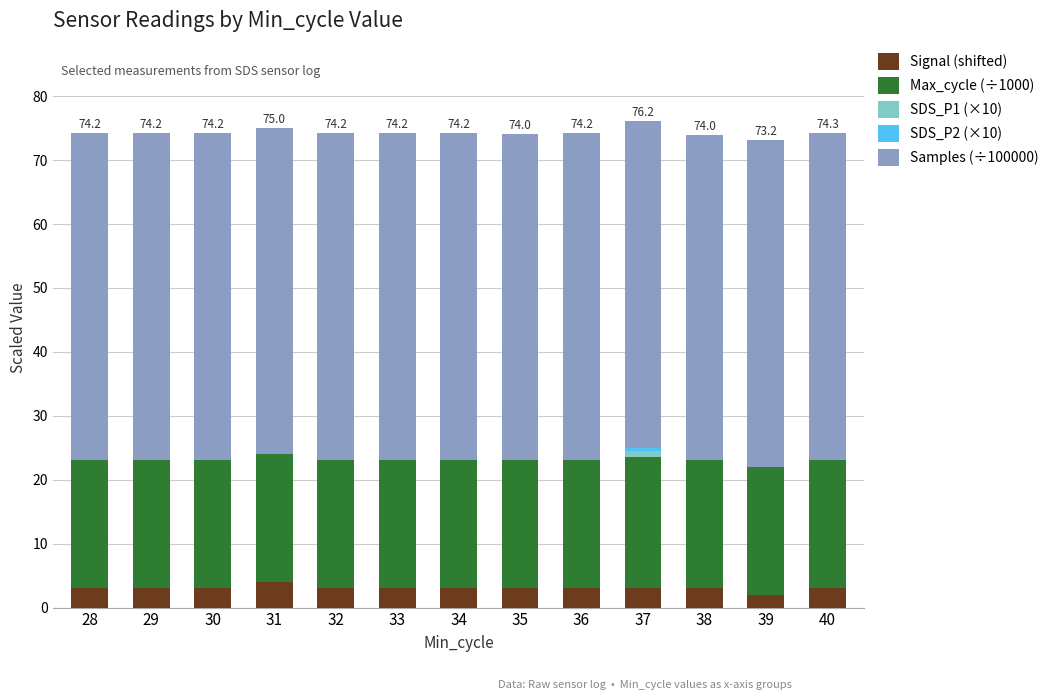

What is the sum of all Signal (shifted) values?

39.0